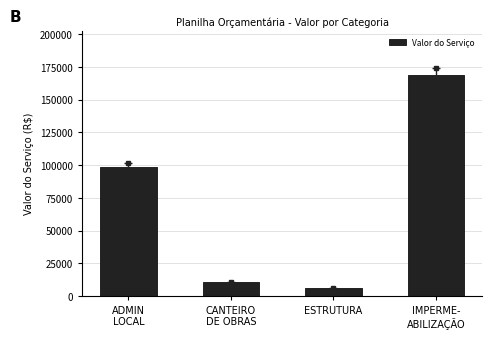

What is the average value?

70954.2